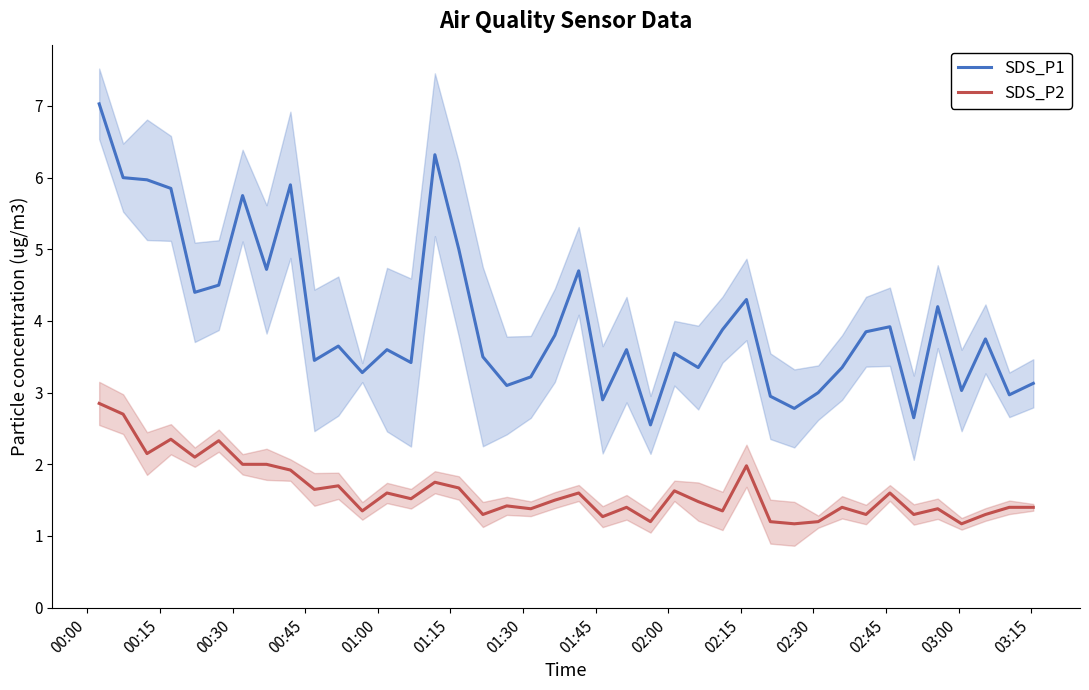

True or false: SDS_P1 and SDS_P2 intersect in this chart.

False